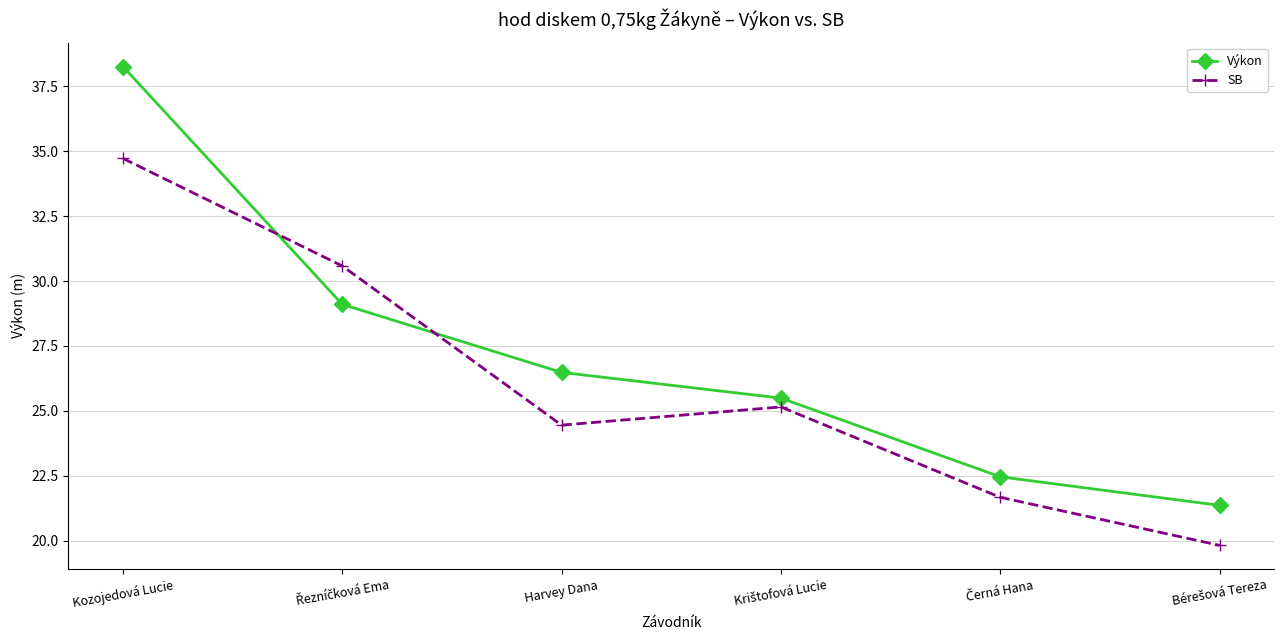

What is the total value across all series at Harvey Dana?

50.9